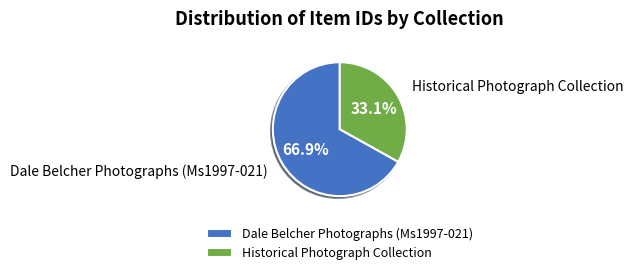

The Historical Photograph Collection slice represents 33% of the pie. True or false?

True